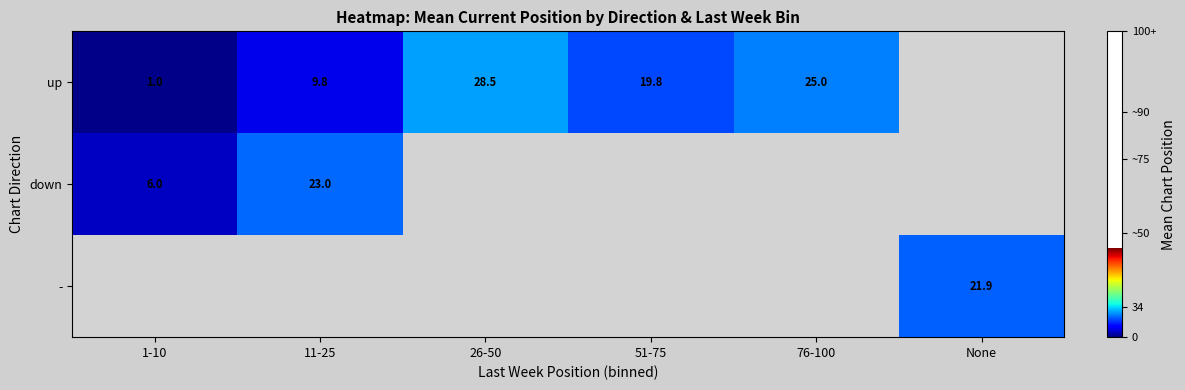

True or false: up has a value of 19.8 at 51-75.

True